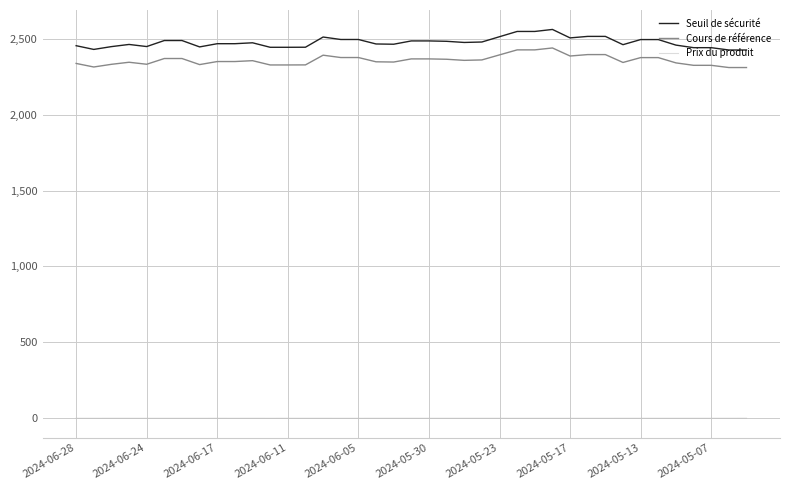

What is the minimum value for Prix du produit?

0.2